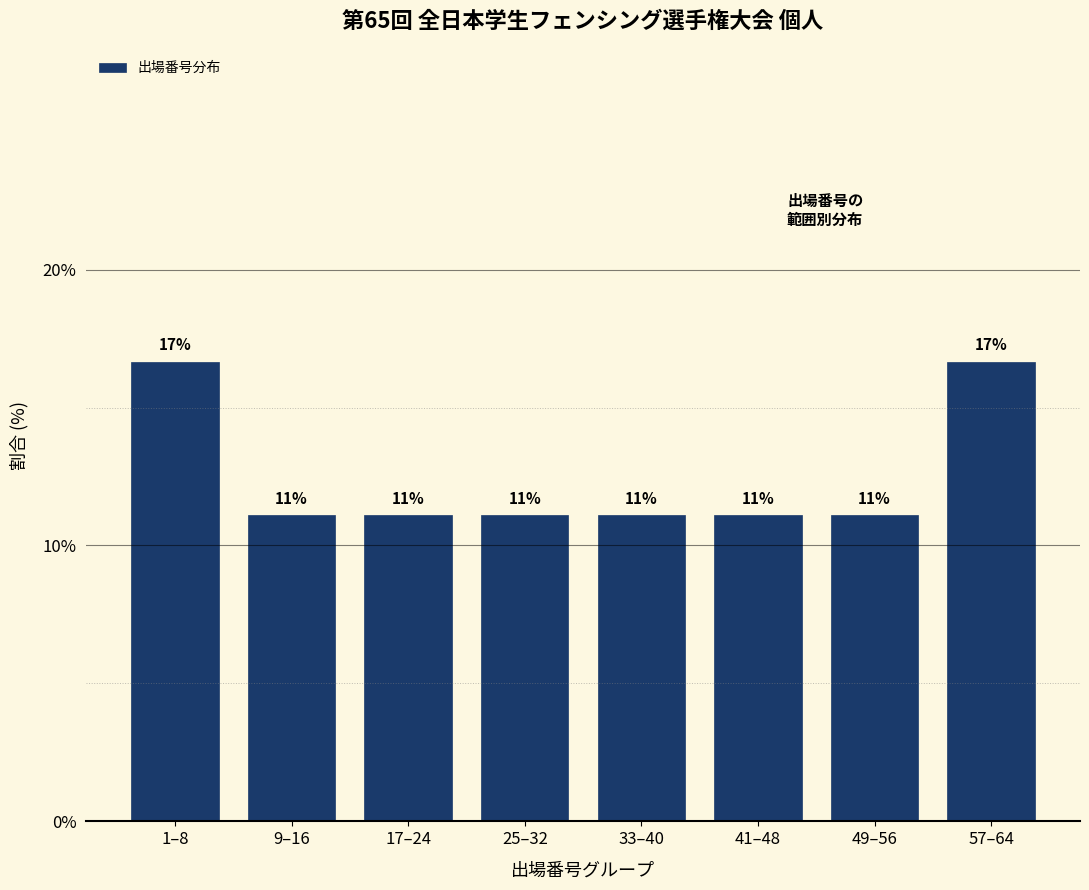

Does the chart contain any negative values?

No